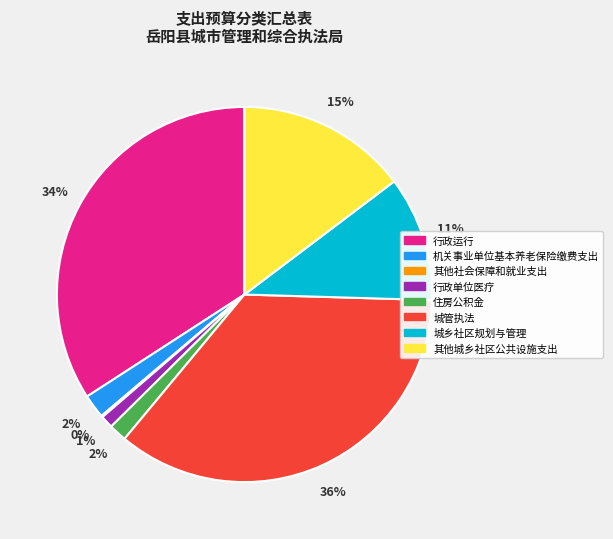

True or false: 城管执法 accounts for 21% of the total.

False